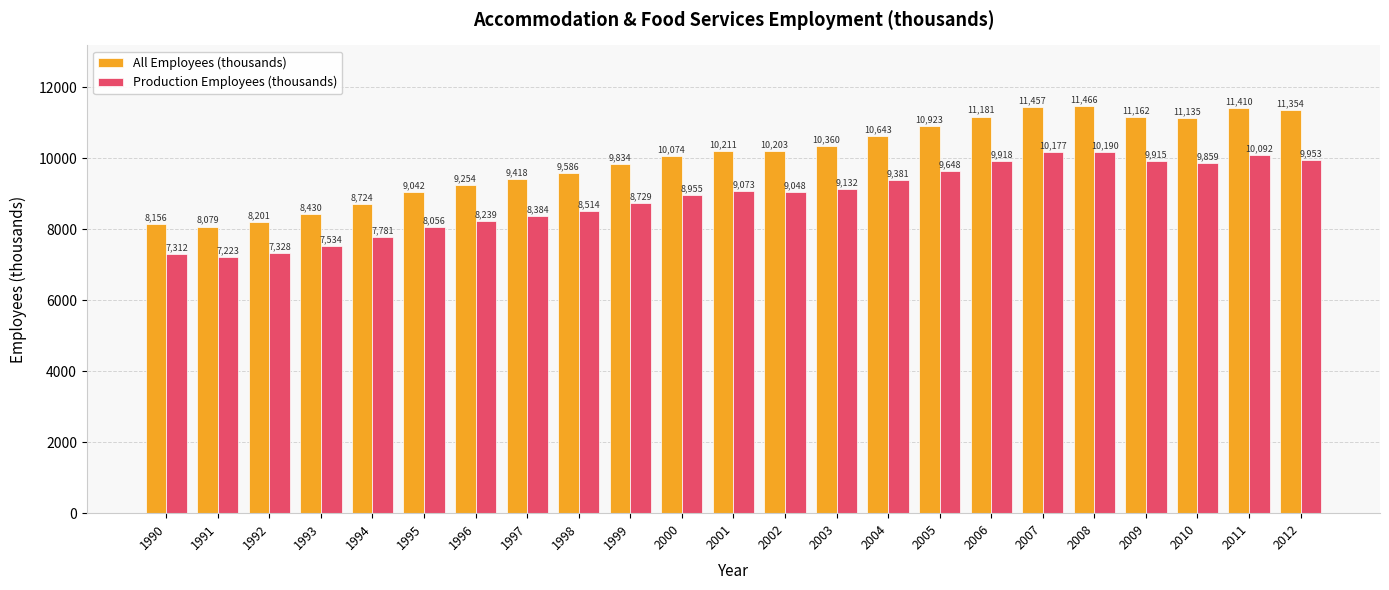

The All Employees (thousands) series shows 18429.0 at 2010. True or false?

False